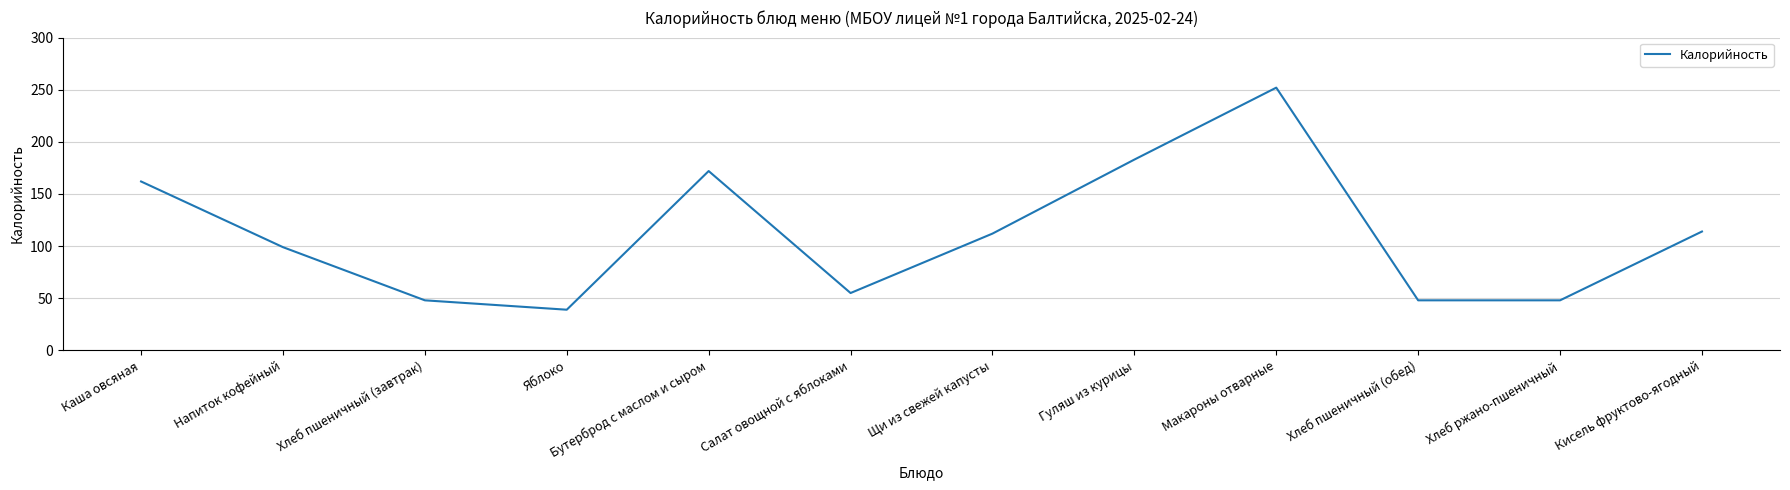

Reading right to left, list all the values displayed in this chart.

114	48	48	252	183	112	55	172	39	48	99	162